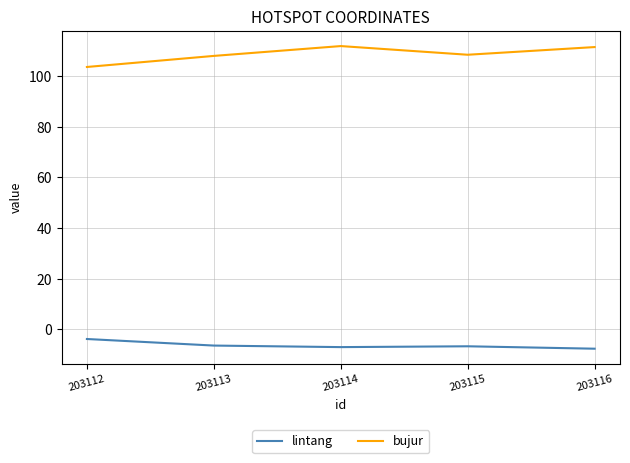

True or false: bujur and lintang cross at least once.

False